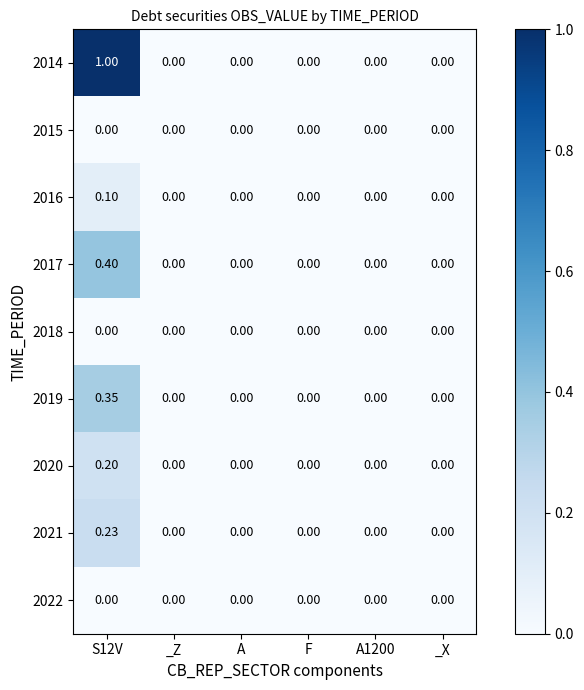

What is the total value across all series at S12V?

2.3